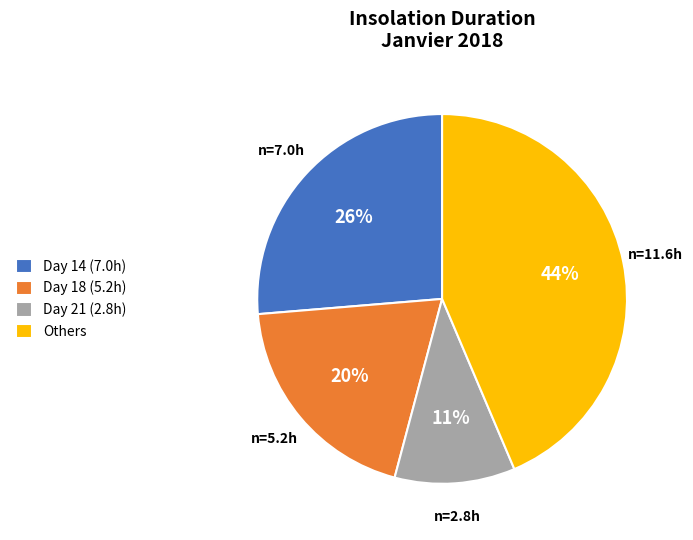

To the nearest percent, what is the difference between the largest and smallest slice percentages?

33%